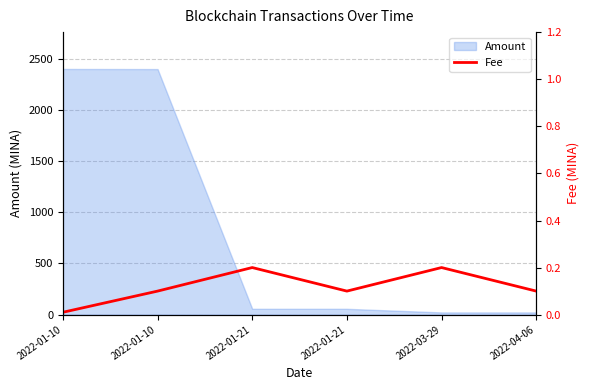

What is the change in value from 2022-01-10 to 2022-04-06?

+0.1